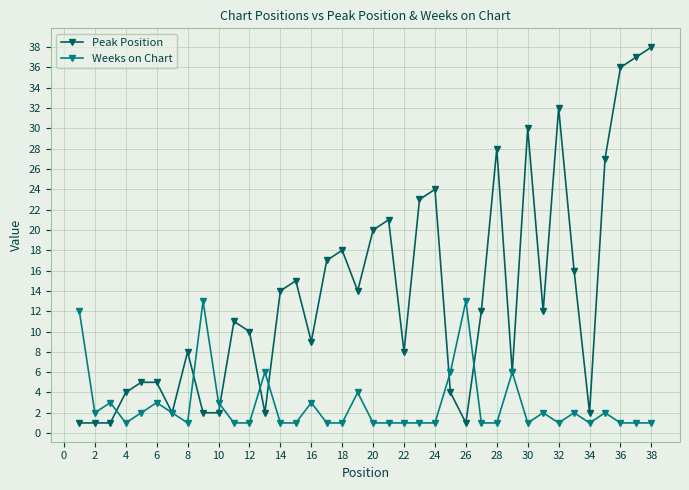

Which series has the widest spread of values?

Peak Position